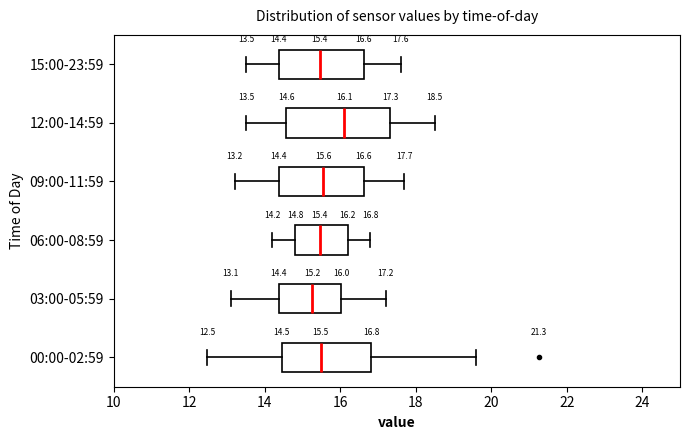

Which box's median line is the furthest to the right?

12:00-14:59